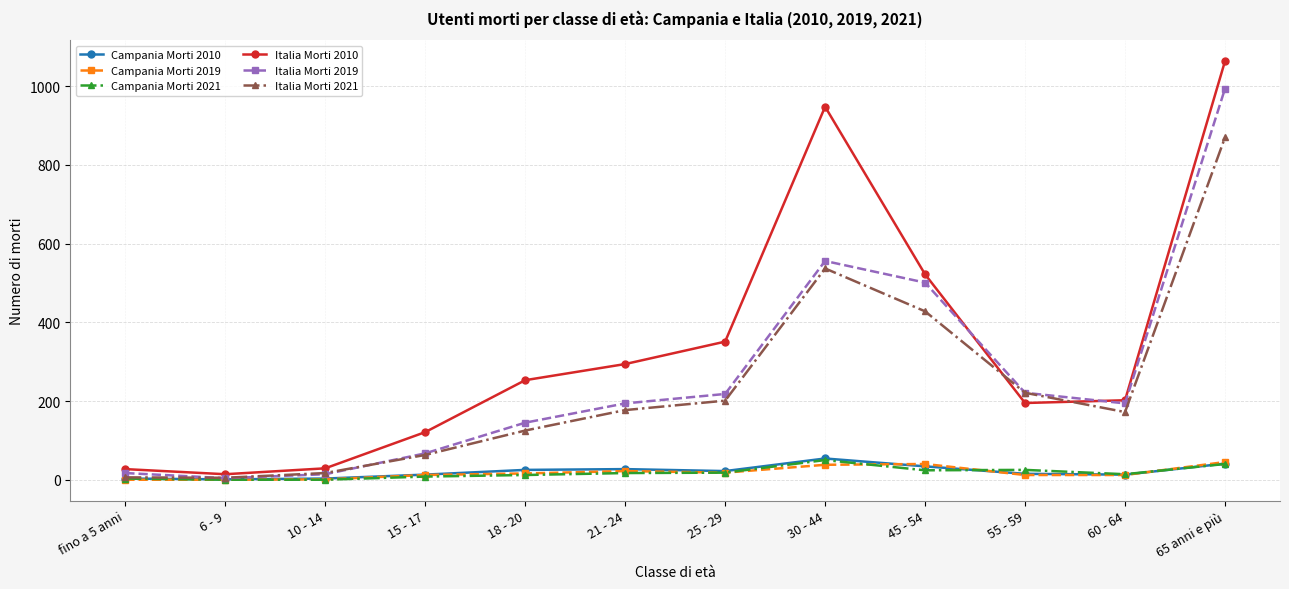

How many distinct data groups are displayed?

6